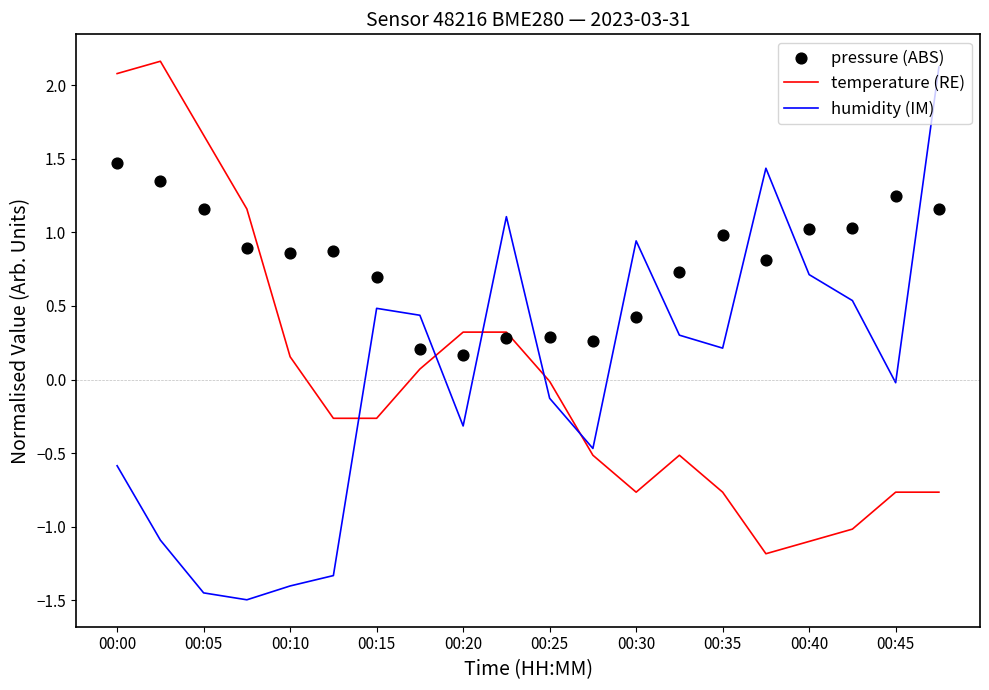

Which series has the widest spread of Y values?

humidity (IM)